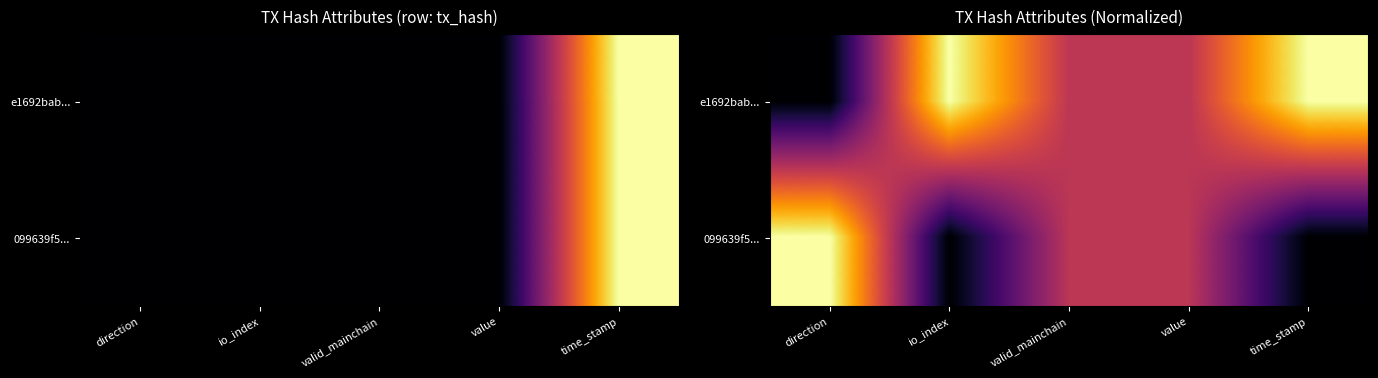

Rank the series by their maximum value, from lowest to highest.

e1692bab..., 099639f5...